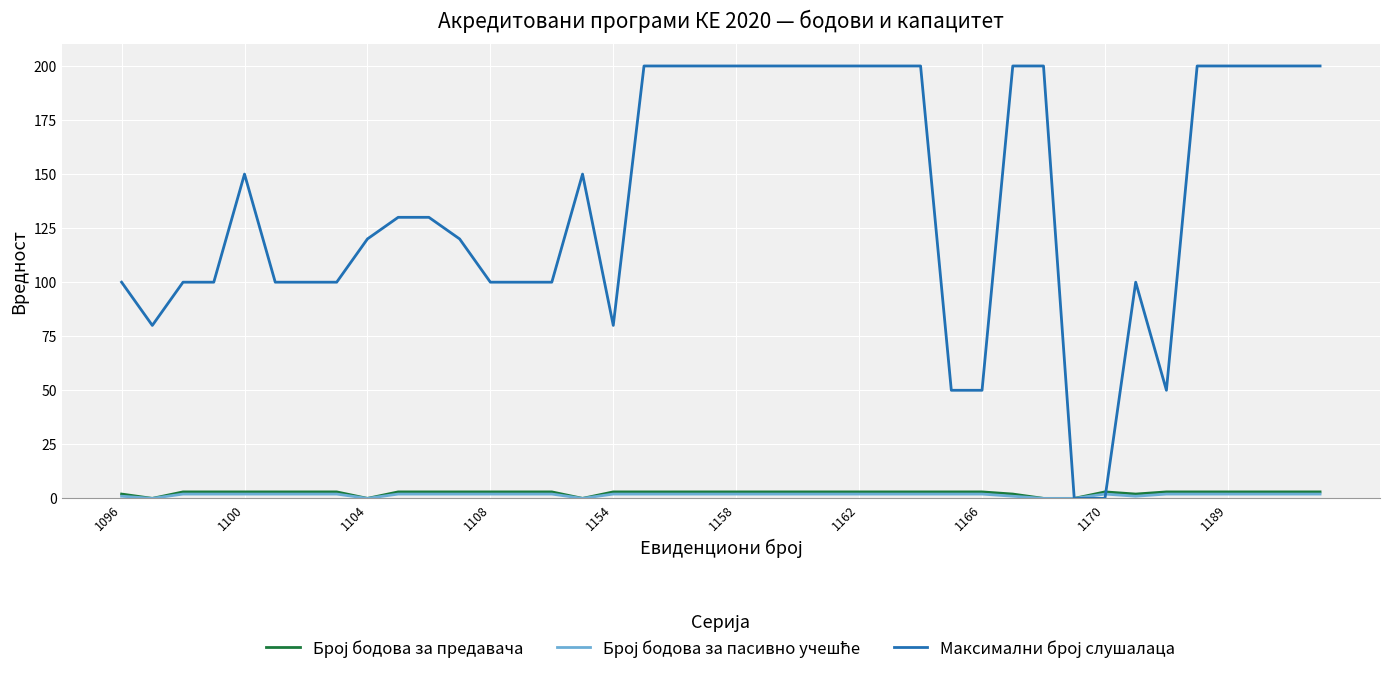

Count the Број бодова за предавача values in the range 3 to 4.

32